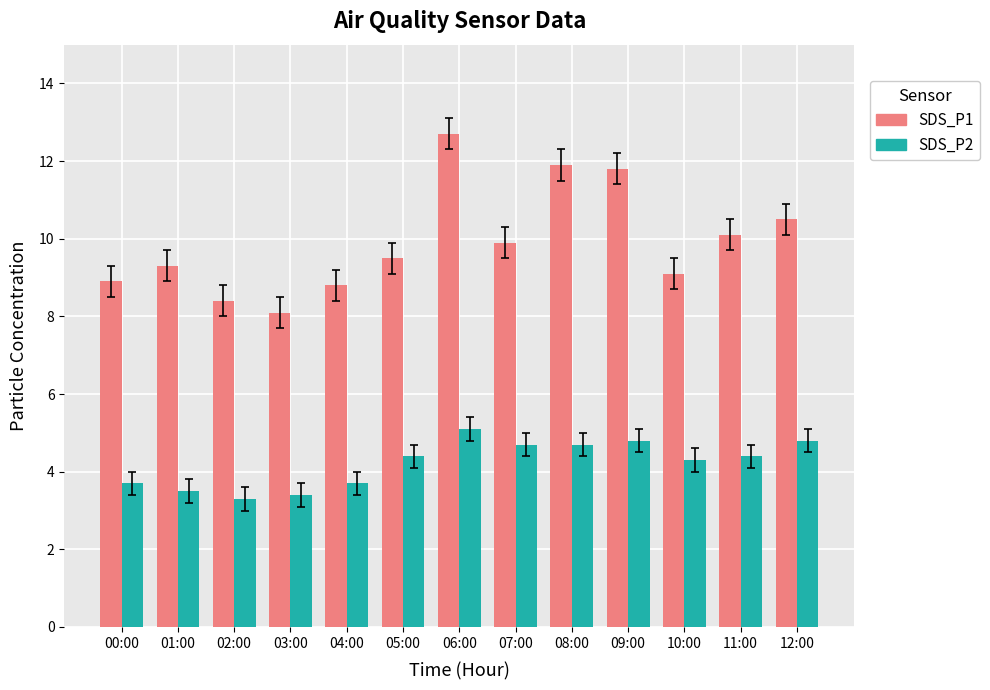

Reading left to right, transcribe all the data shown in this chart.

SDS_P1: 8.9	9.3	8.4	8.1	8.8	9.5	12.7	9.9	11.9	11.8	9.1	10.1	10.5
SDS_P2: 3.7	3.5	3.3	3.4	3.7	4.4	5.1	4.7	4.7	4.8	4.3	4.4	4.8